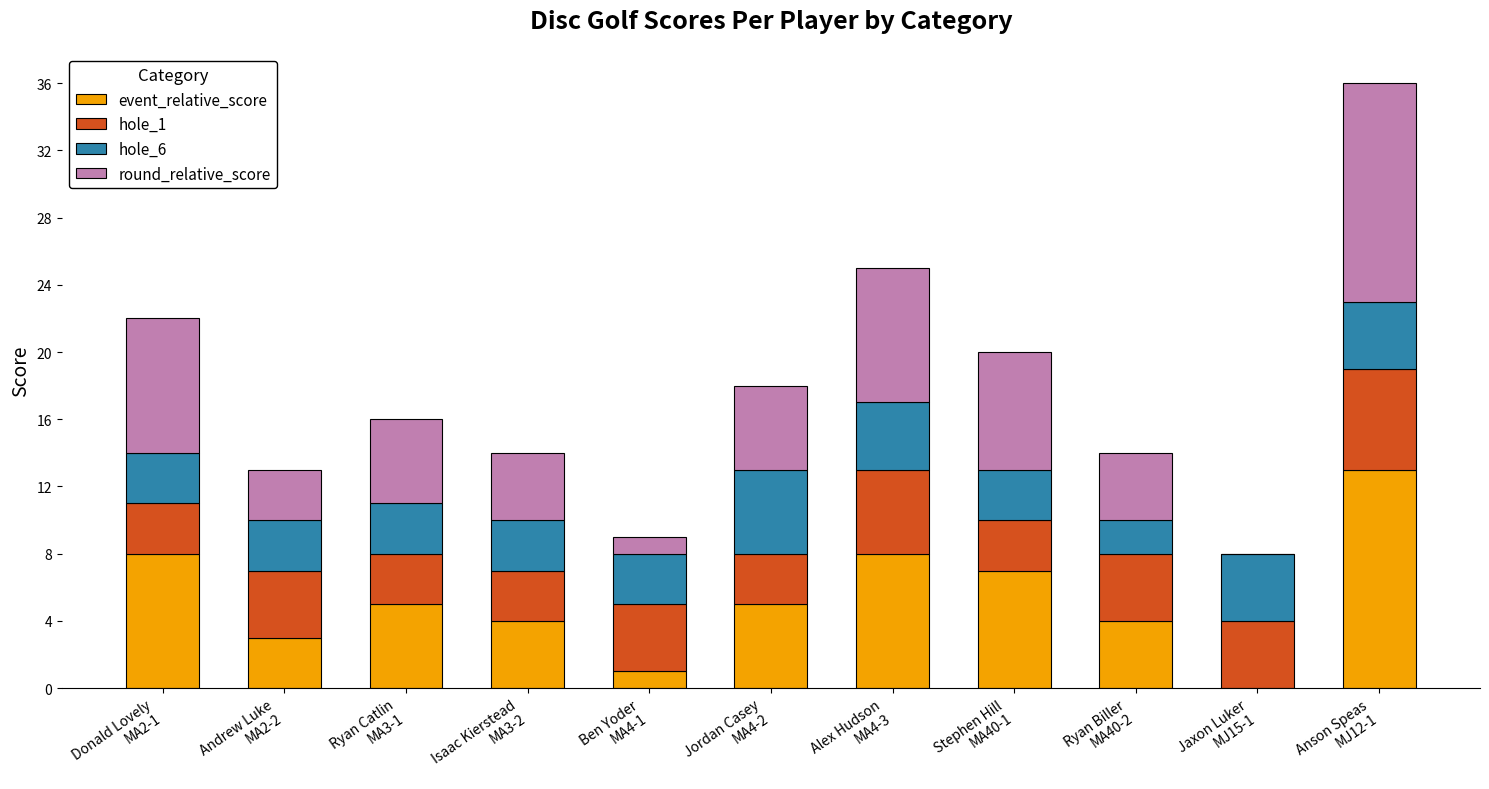

How many series are shown in this chart?

4